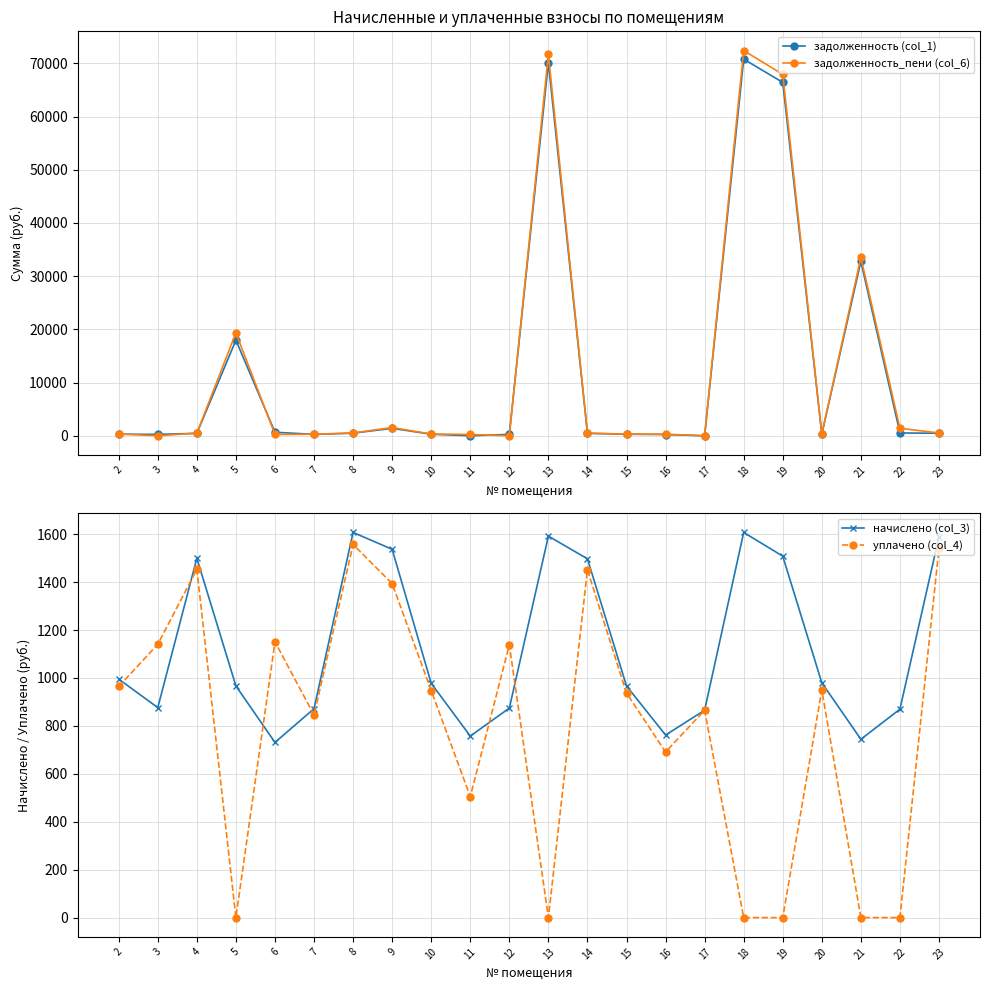

At 11, list the series in order from smallest to largest.

задолженность (col_1), задолженность_пени (col_6), уплачено (col_4), начислено (col_3)